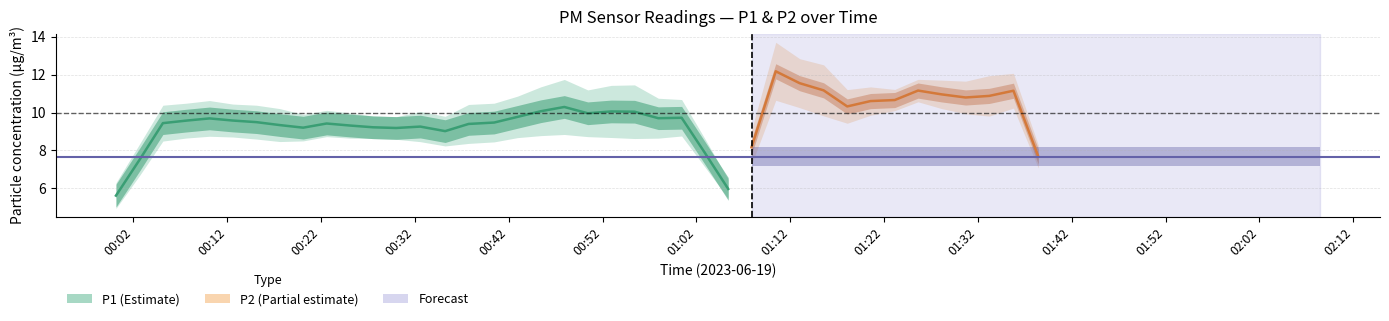

What is the difference between the P1 values at 14 and 5?

2.4